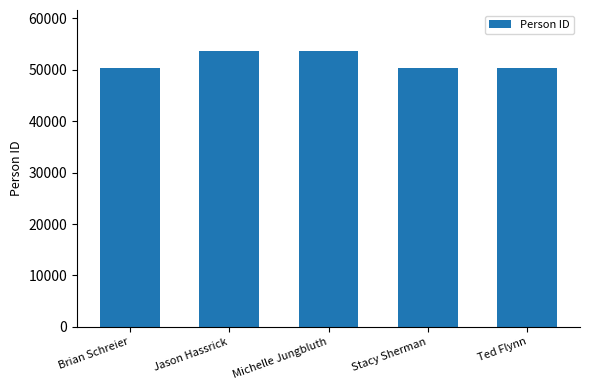

Count the number of data series in this chart.

1